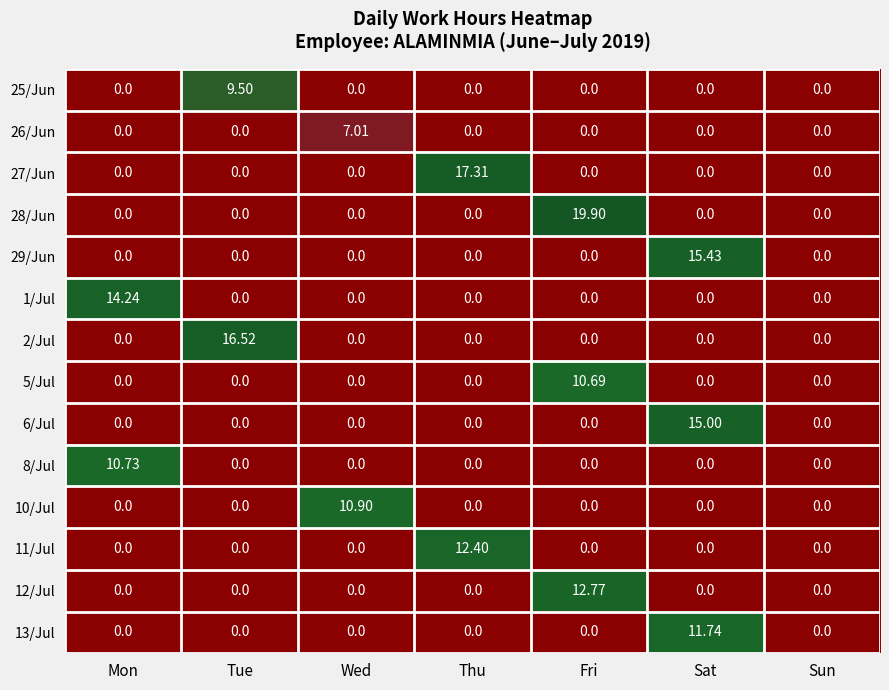

At which category is the sum across all series the highest?

Fri